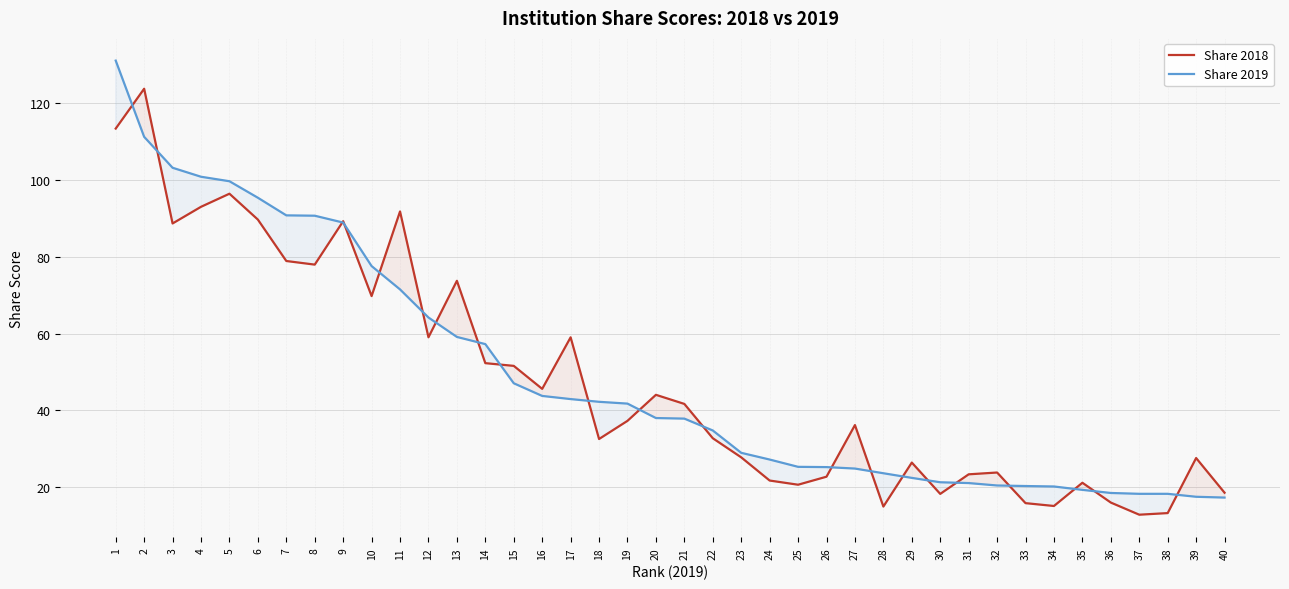

What is the sum of the Share 2019 values at 2 and 31?

132.4